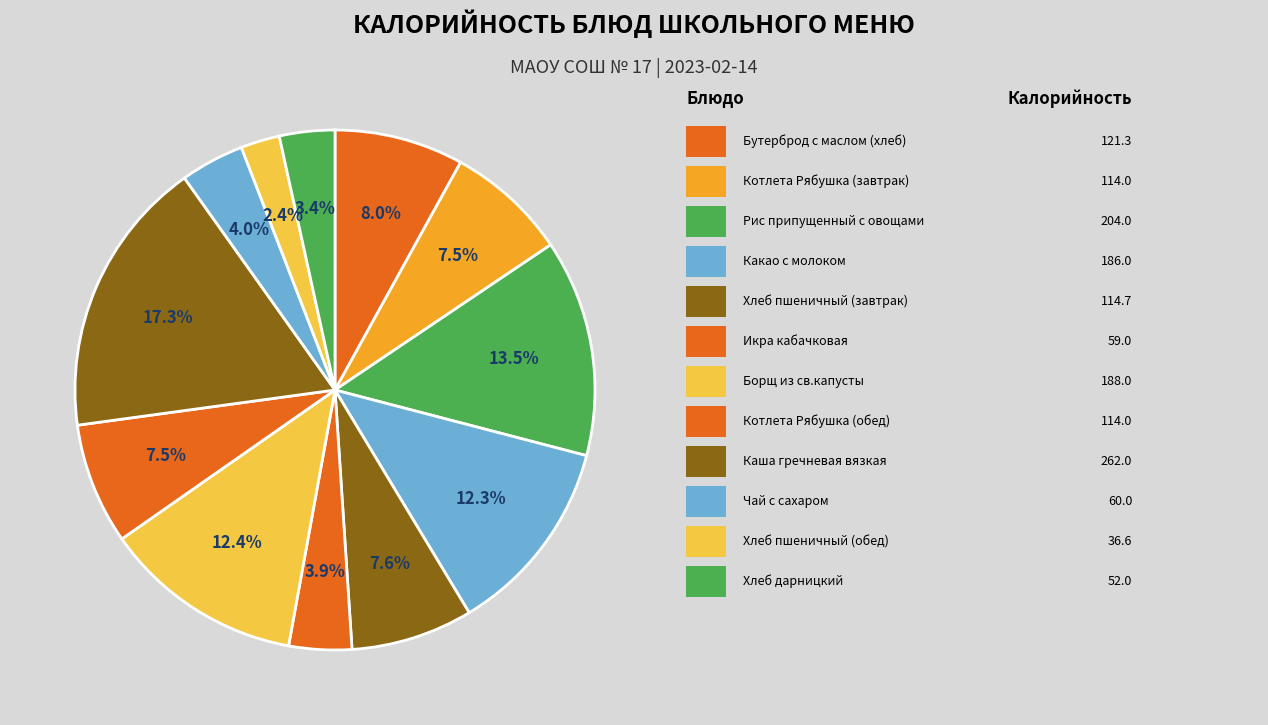

To the nearest percent, what is the difference between the largest and smallest slice percentages?

15%